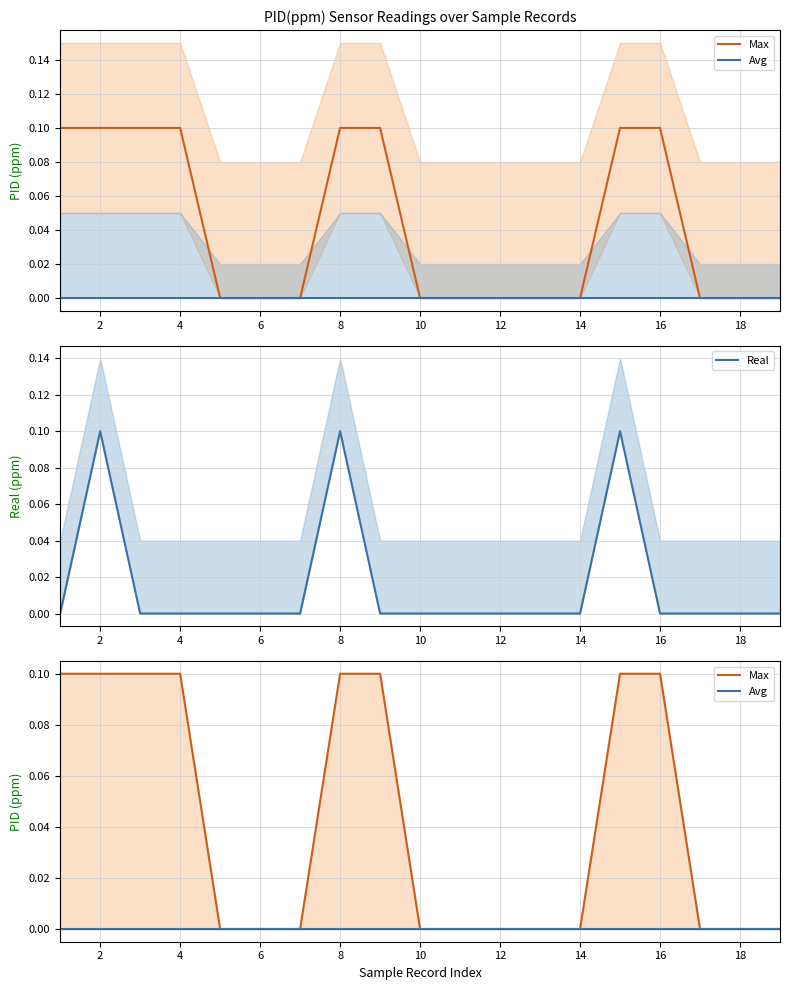

How many series are shown in this chart?

3